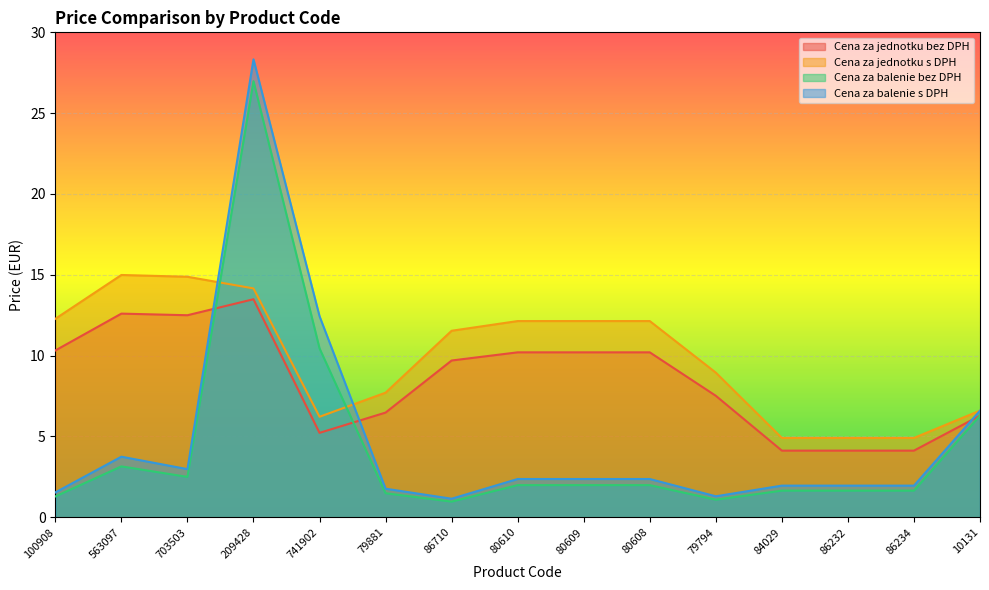

At how many categories does at least one series exceed 8?

10